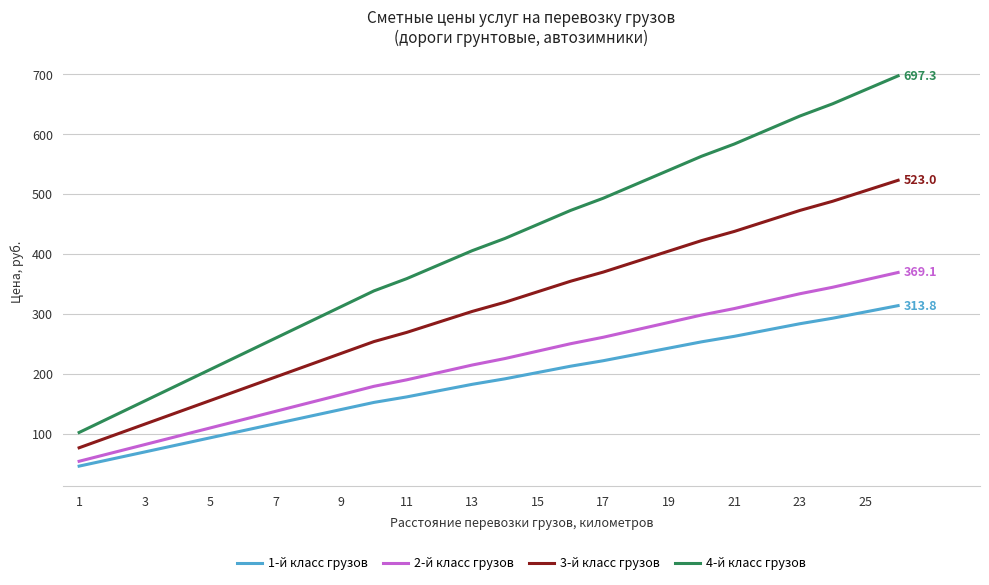

How many lines are shown in the chart?

4